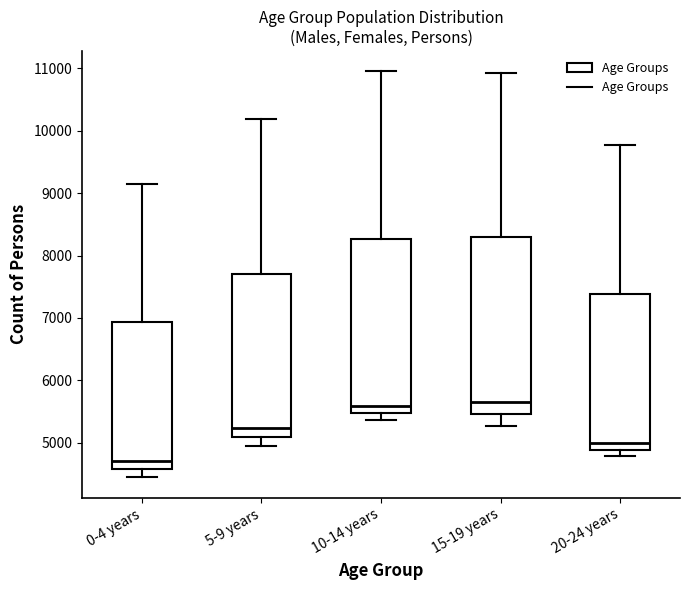

Reading left to right, read every box against the y-axis: the position of its median line, the range the box covers, and the ends of its whiskers. The values are not printed on the chart, so give them approximately, as read against the axis.

0-4 years: median 4700, box 4600 to 6900, whiskers 4400 to 9200
5-9 years: median 5200, box 5100 to 7700, whiskers 4900 to 10200
10-14 years: median 5600, box 5500 to 8300, whiskers 5400 to 11000
15-19 years: median 5700, box 5500 to 8300, whiskers 5300 to 10900
20-24 years: median 5000, box 4900 to 7400, whiskers 4800 to 9800